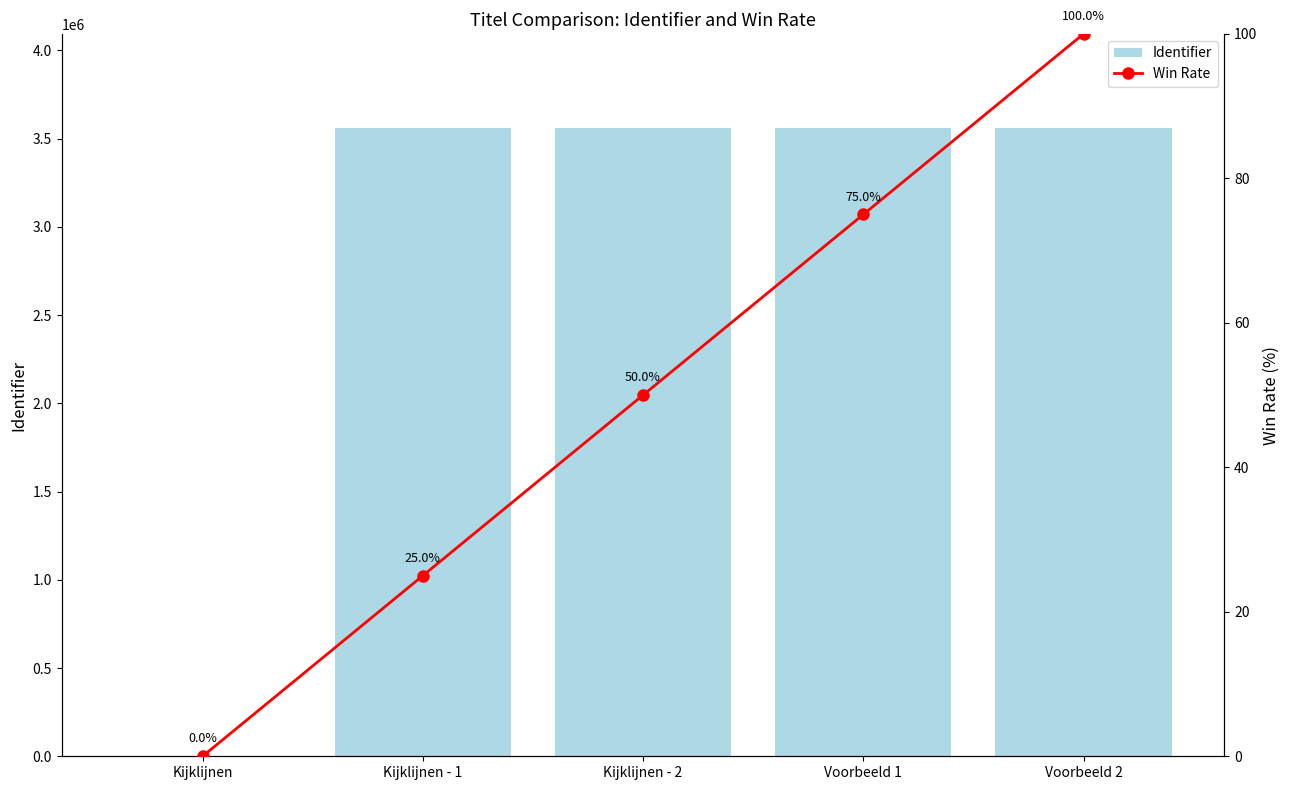

What is the greatest value displayed?

3559249